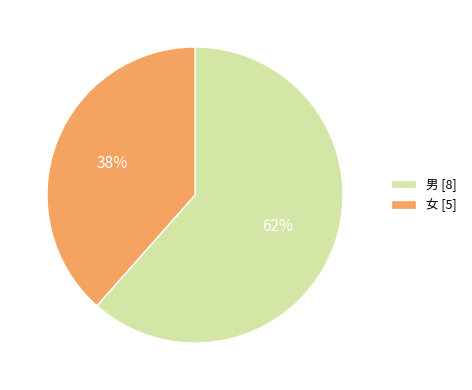

Between 男 and 女, which is larger?

男